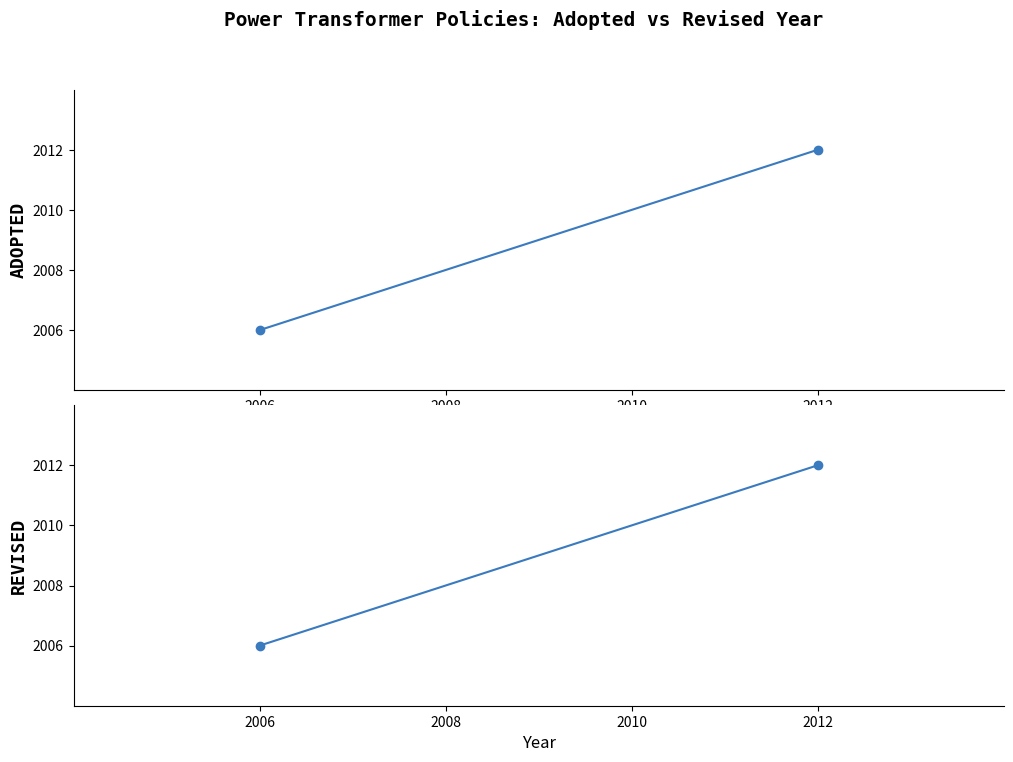

Count the Revised values in the range 2006 to 2012.

2